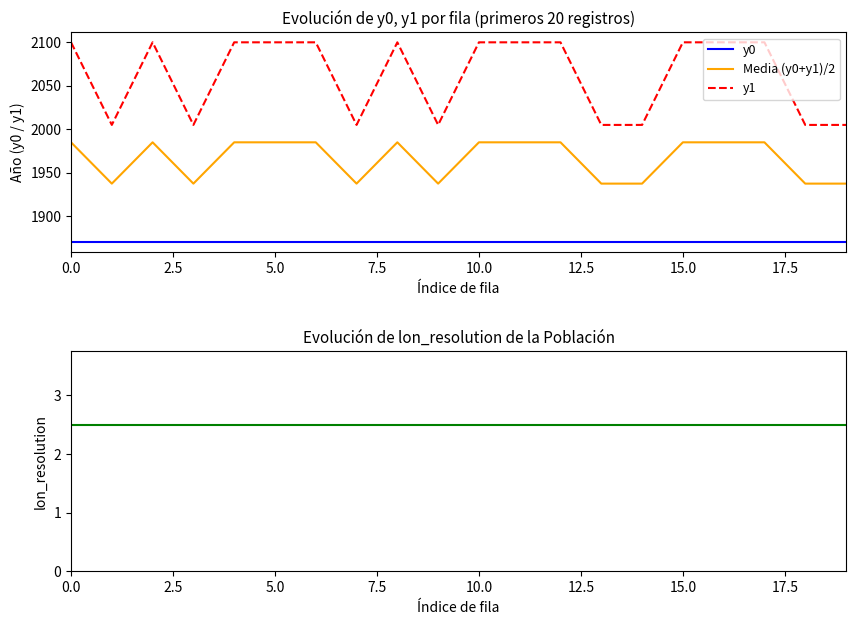

True or false: Media (y0+y1)/2 and y0 intersect in this chart.

False